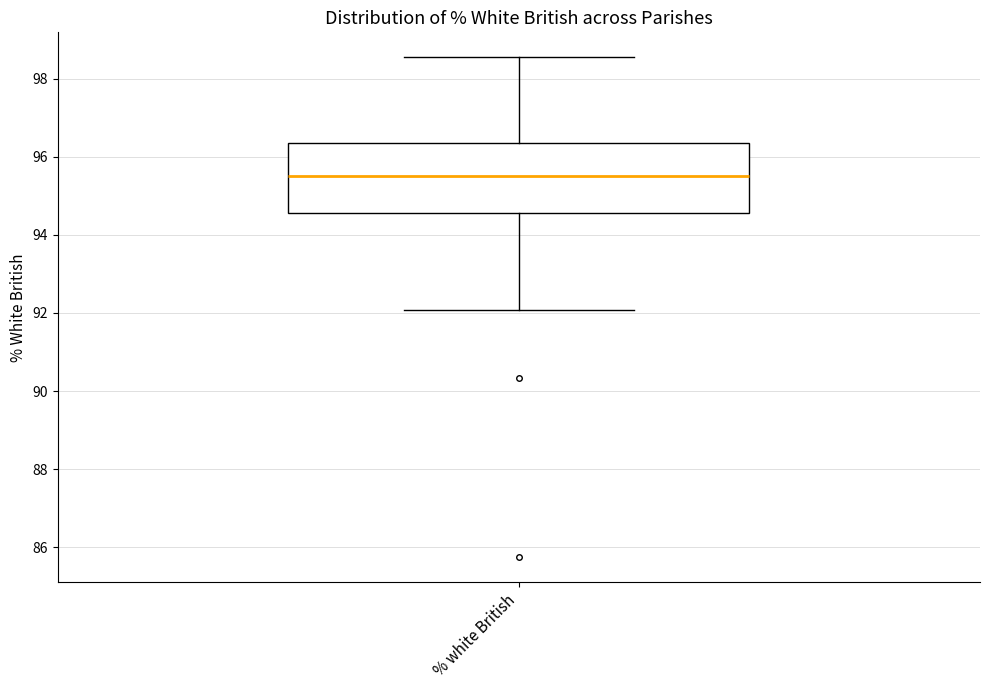

Transcribe this box plot: give where the median line is, the range the box spans, and where the two whiskers end, as read against the y-axis. The values are not printed on the chart, so give them approximately, as read against the axis.

median 95.6, box 94.6 to 96.4, whiskers 92.0 to 98.6